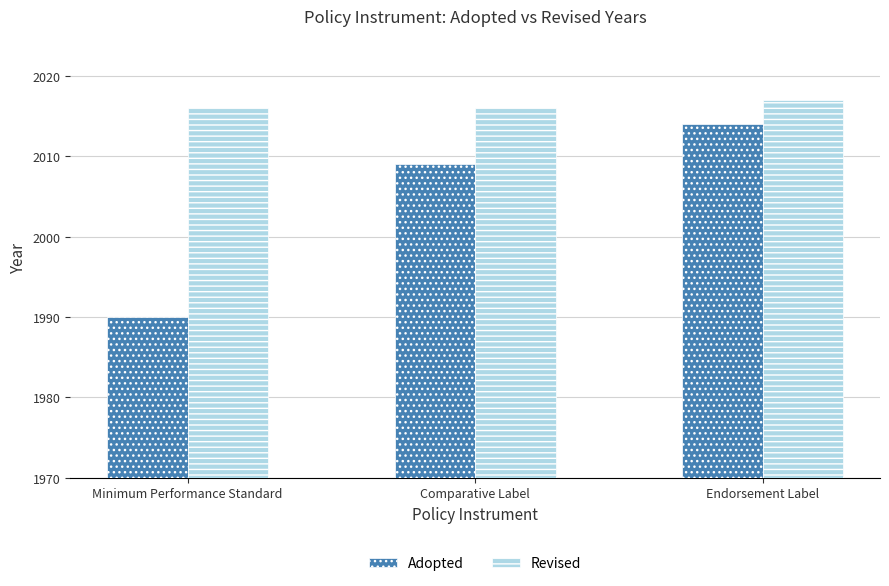

Which series has the largest total across all categories?

Revised